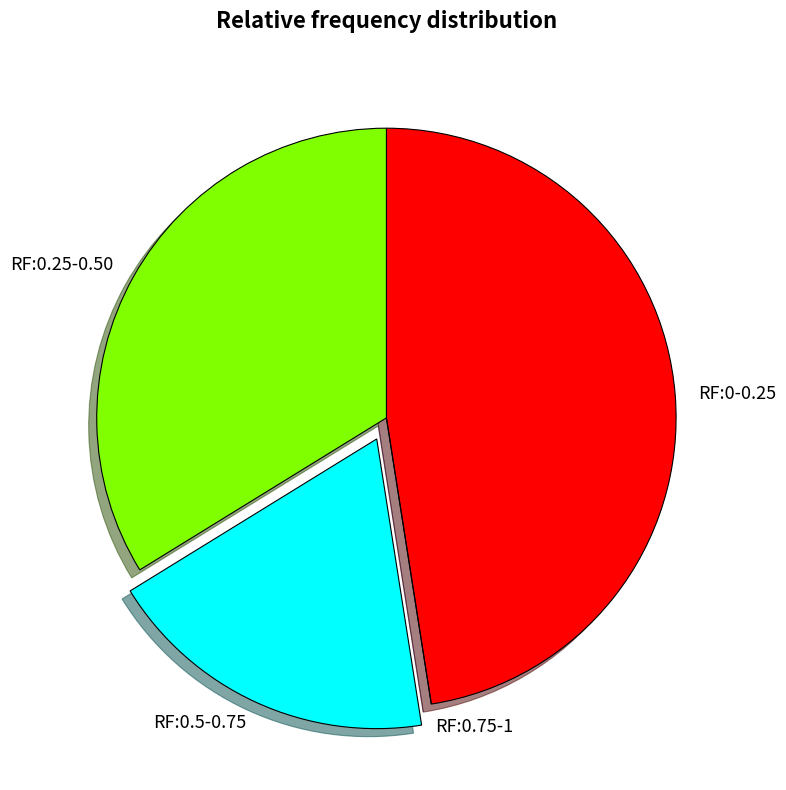

What is the ratio of the value at RF:0-0.25 to the value at RF:0.5-0.75?

2.5